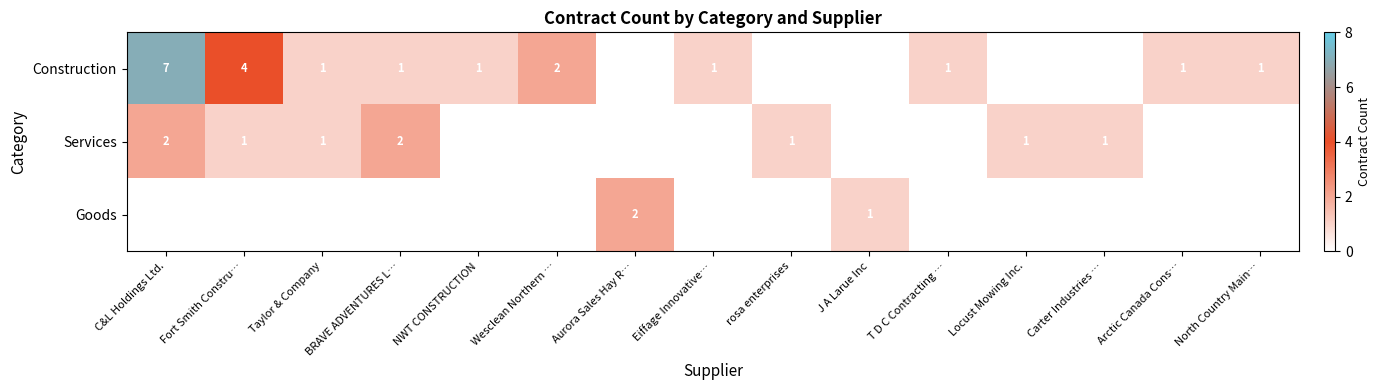

The value of Construction at Wesclean Northern … is 3. True or false?

False